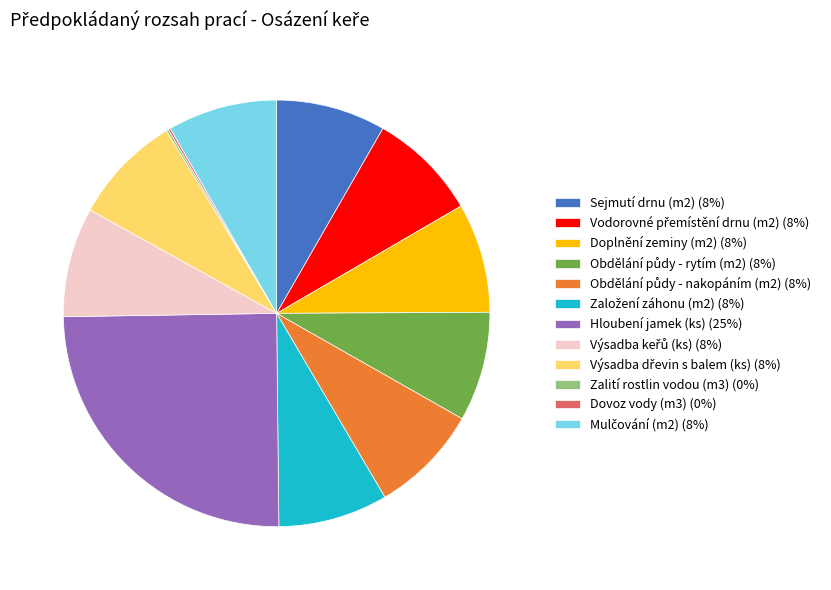

Does Hloubení jamek (ks) (25%) account for over 50% of the chart?

No